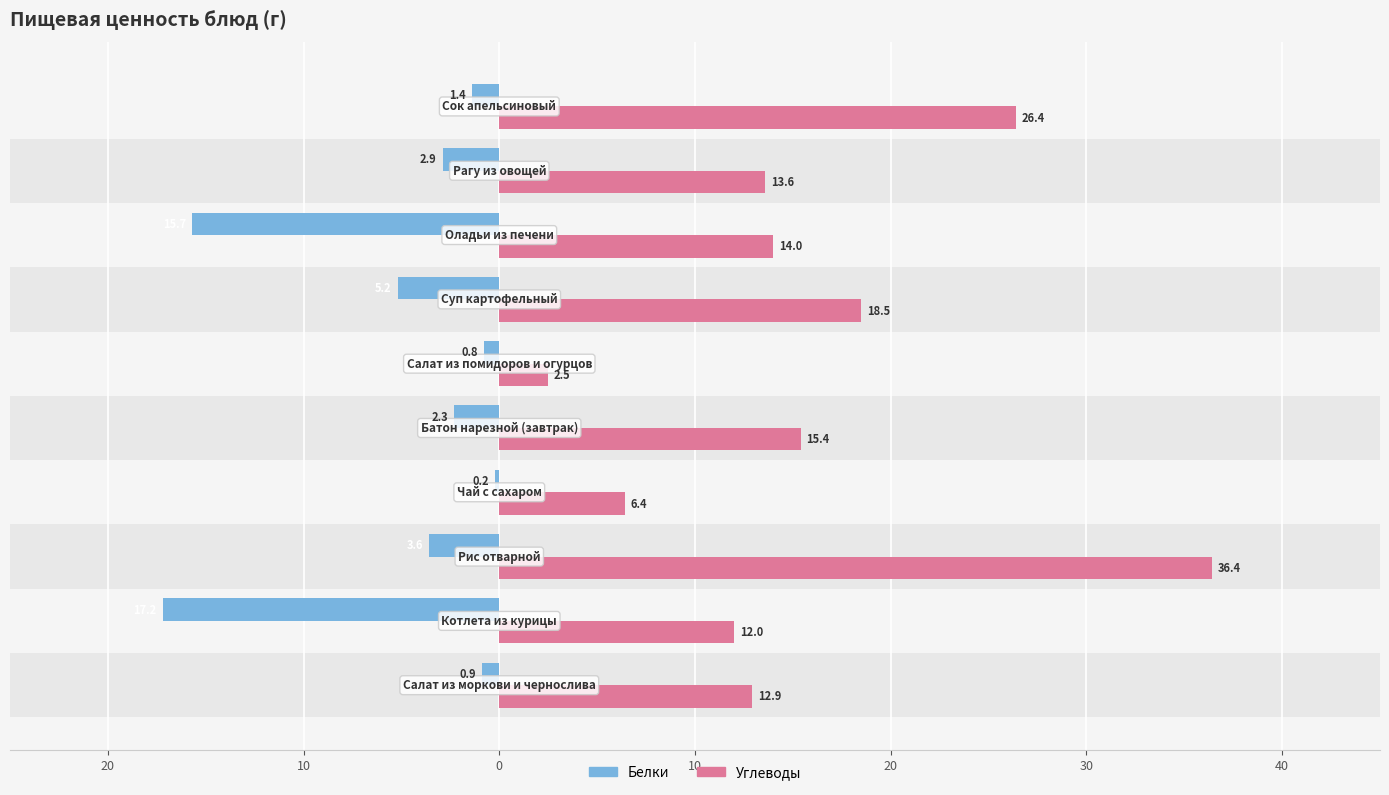

What is the lowest value of the Белки series?

-17.2